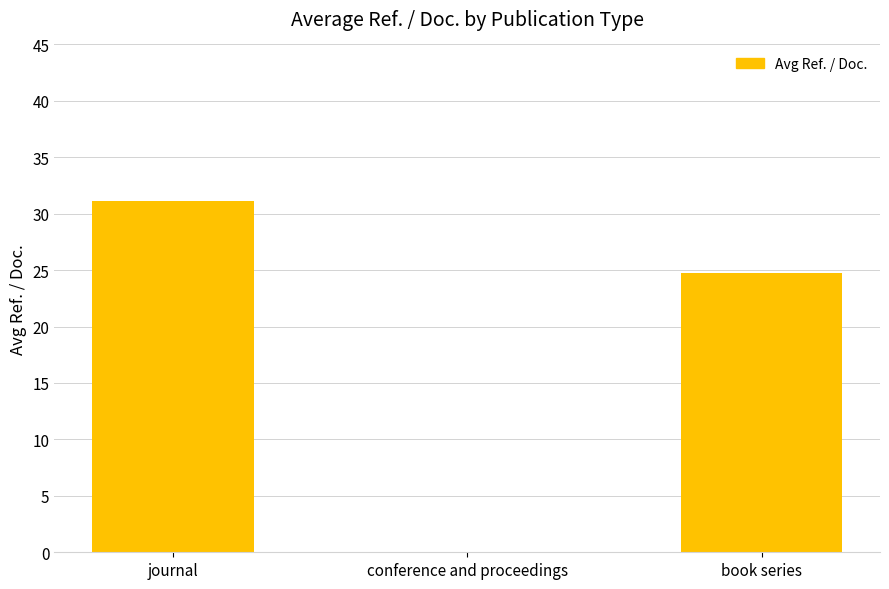

What is the change in value from conference and proceedings to book series?

+24.8